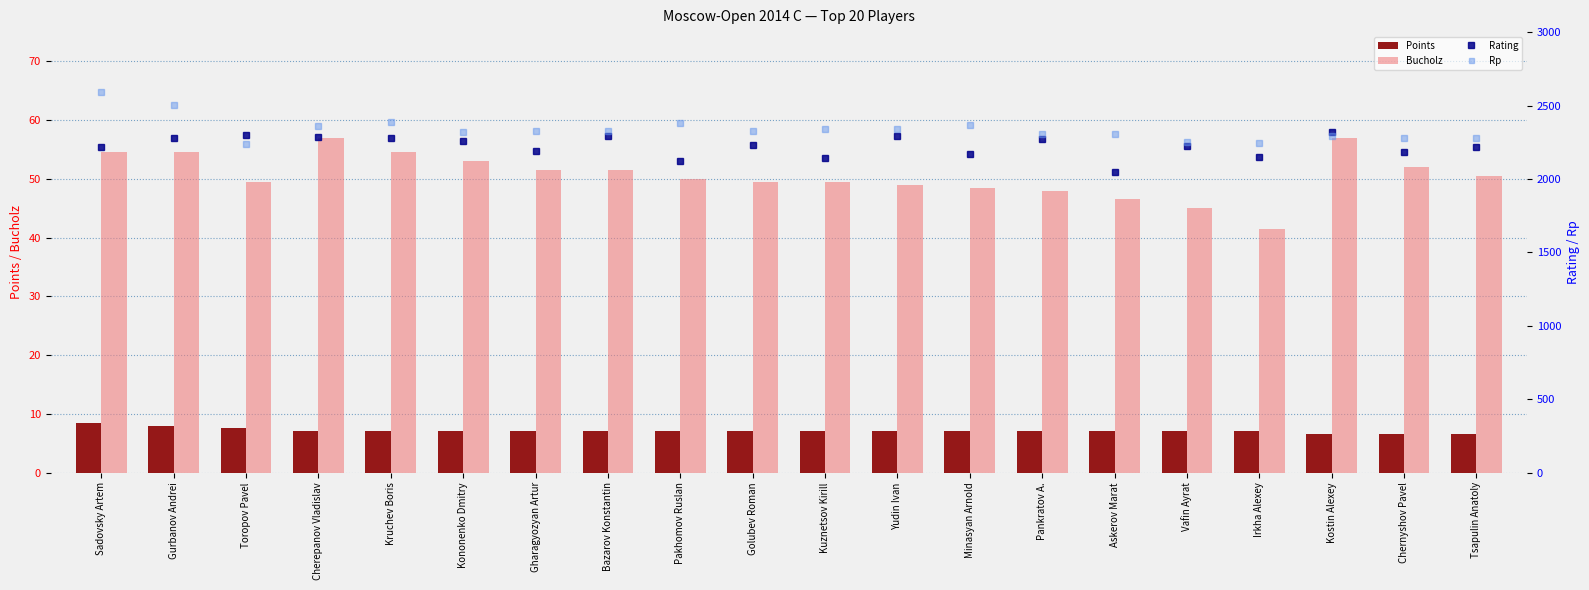

Count the Points values in the range 7 to 8.

16